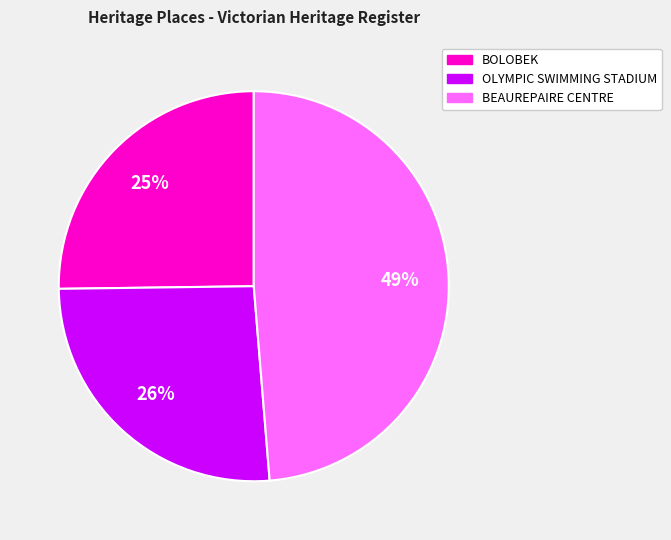

Is BOLOBEK the majority of the pie?

No